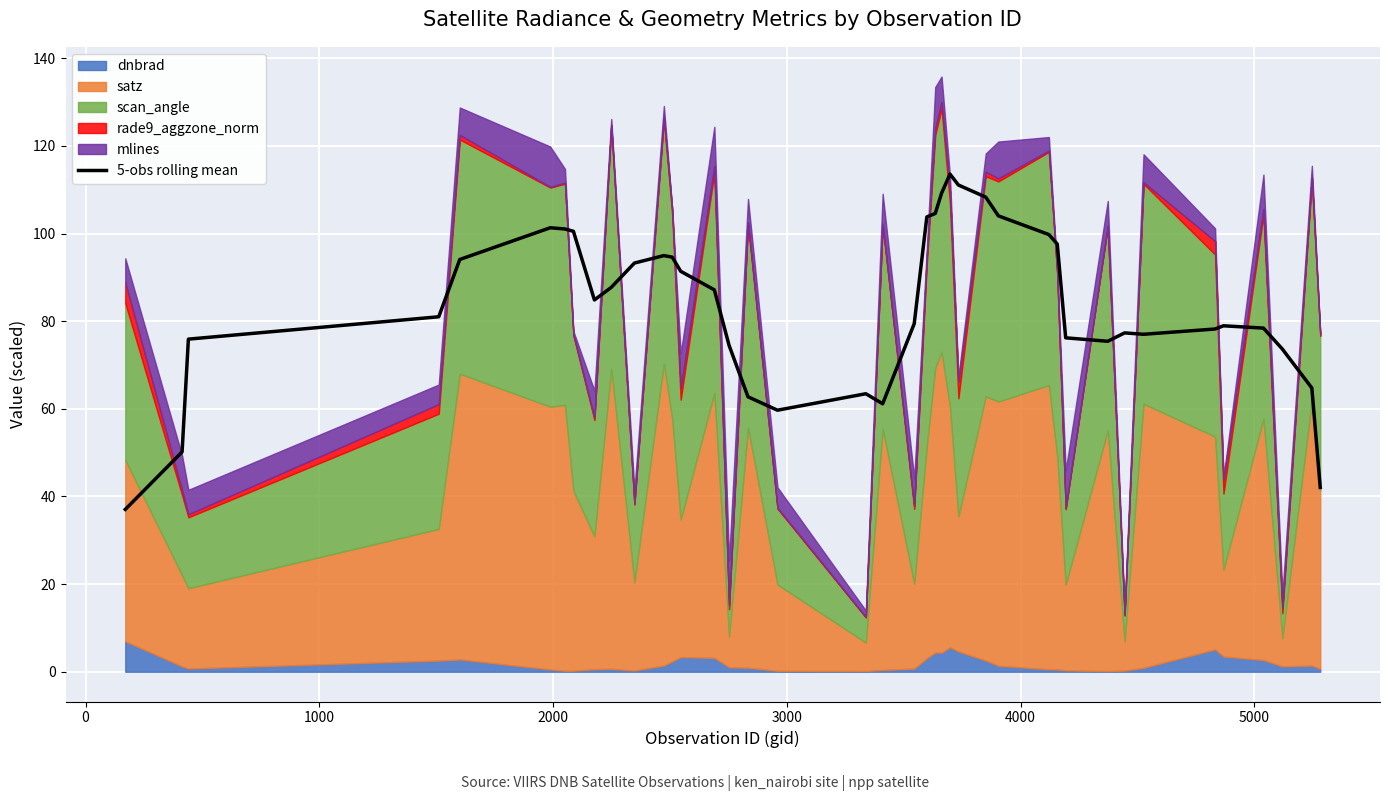

How many interior local valleys (lower than both neighbors) does the data have?

5